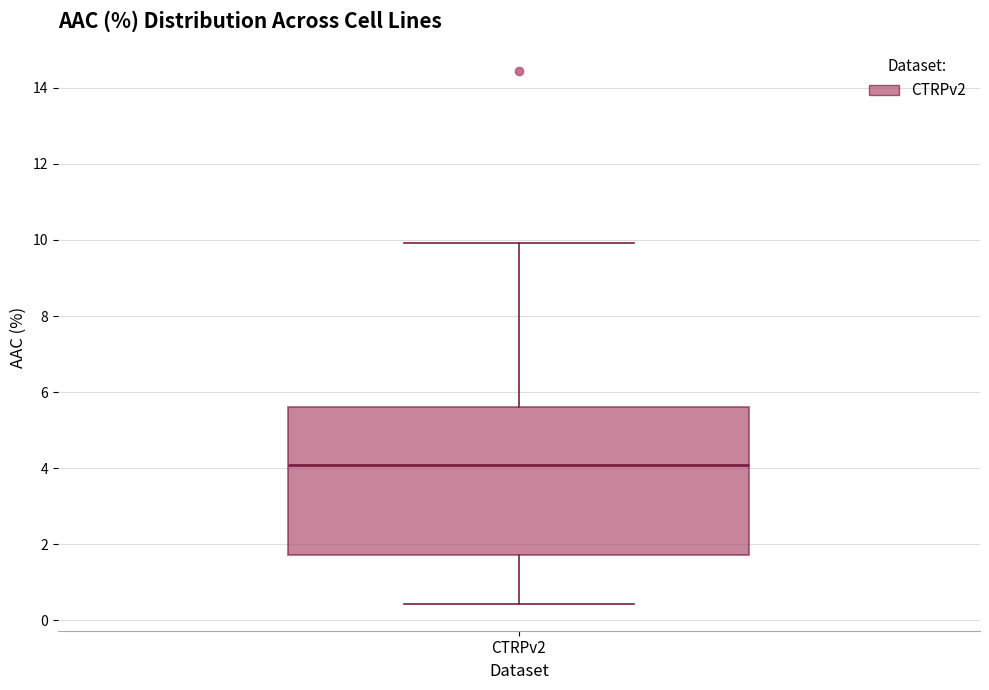

Read this box plot against the y-axis: the position of the median line, the range covered by the box, and the ends of both whiskers. The values are not printed on the chart, so give them approximately, as read against the axis.

median 4.0, box 1.8 to 5.6, whiskers 0.4 to 10.0